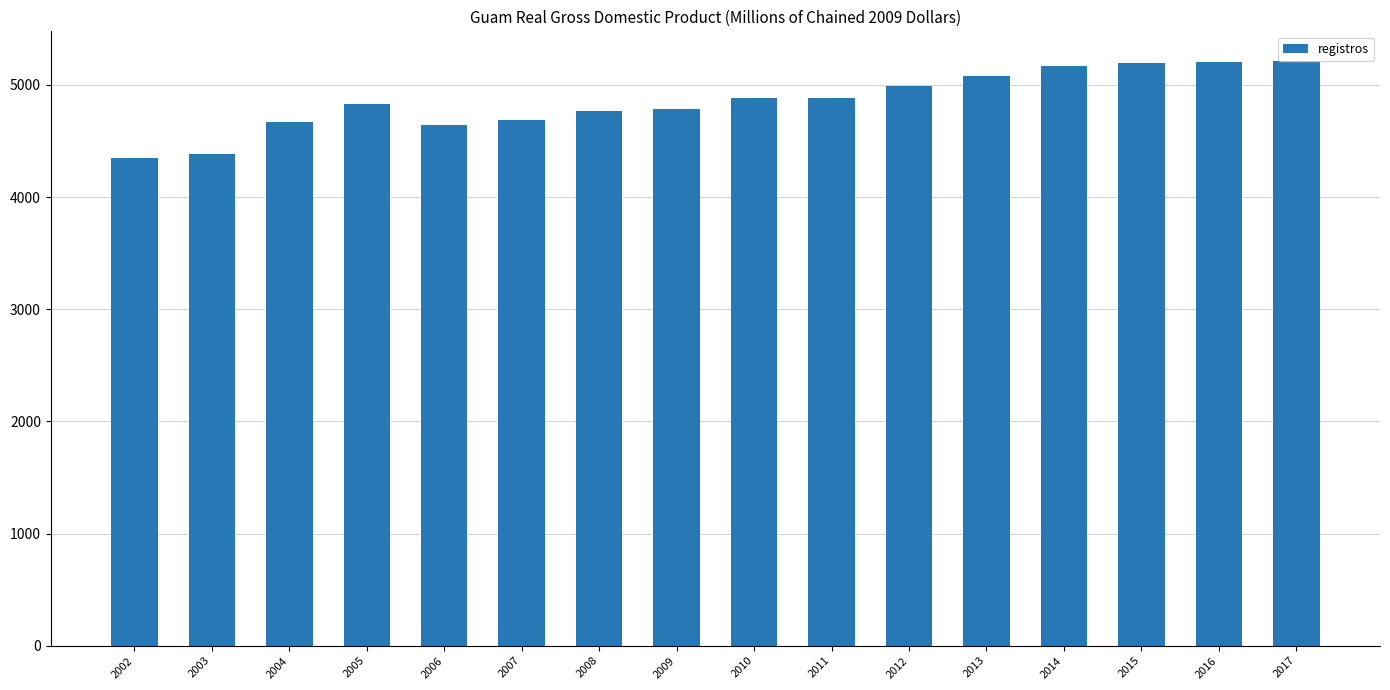

What is the difference between the second highest and minimum values?

862